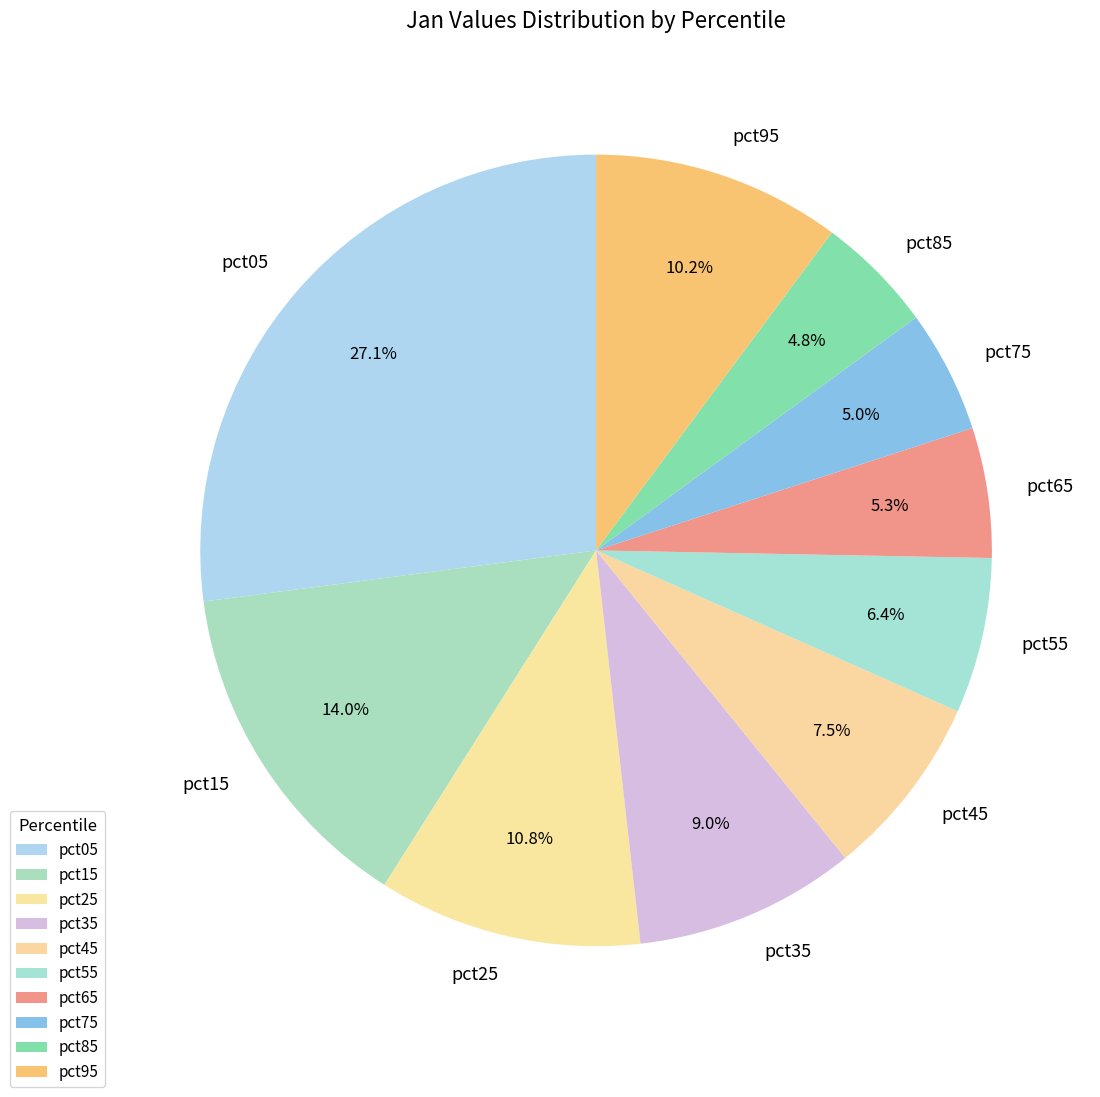

Combined, what portion of the pie is pct75 and pct15?

19.0%